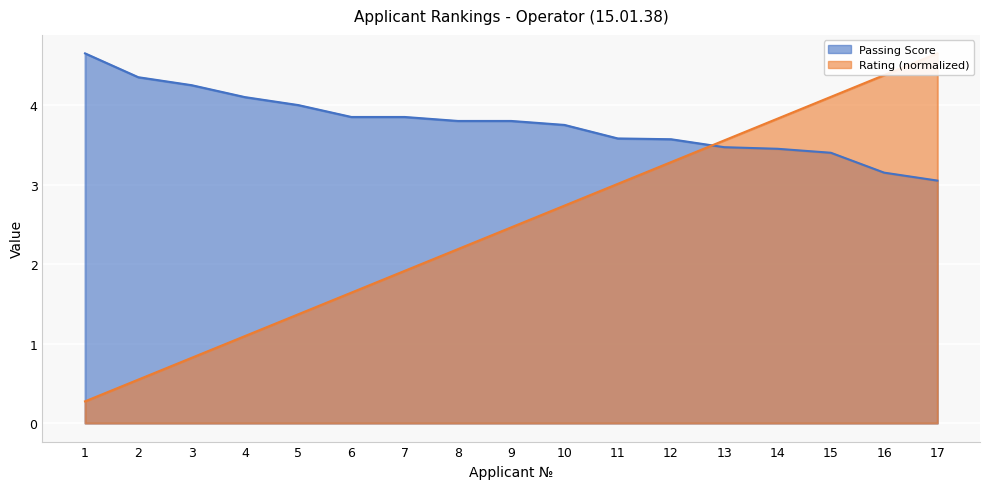

Rank the series at 9 from highest to lowest value.

Passing Score, Rating